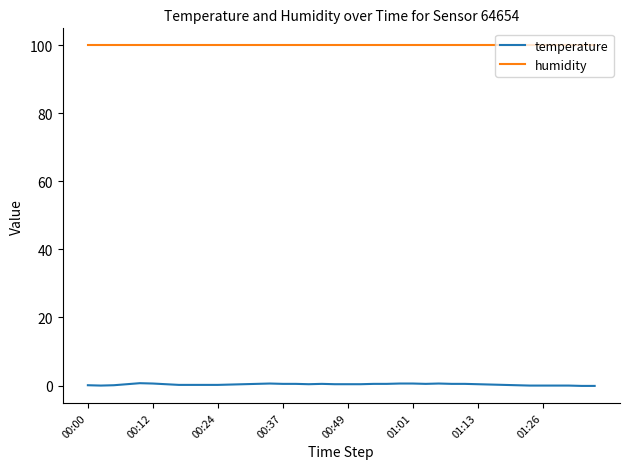

List the series in order of their overall mean, highest first.

humidity, temperature